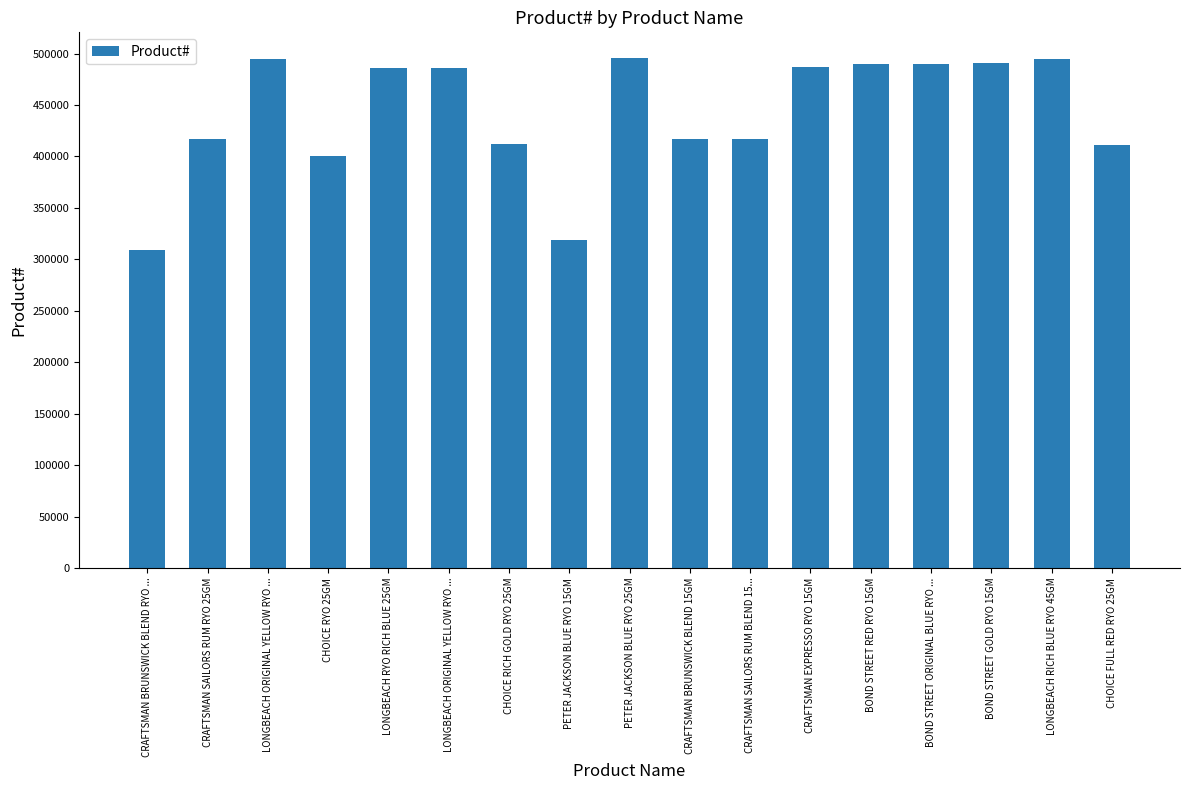

How many bars are there in total?

17